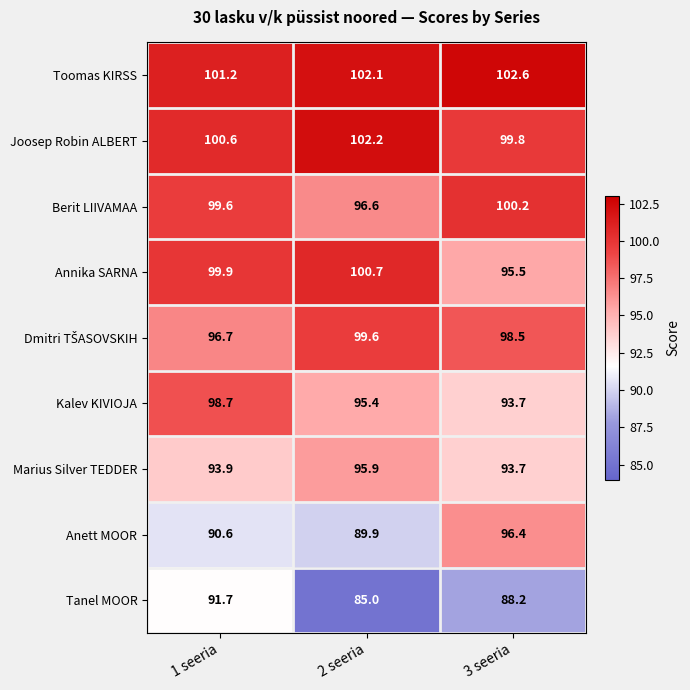

What is the sum of all Berit LIIVAMAA values?

296.4